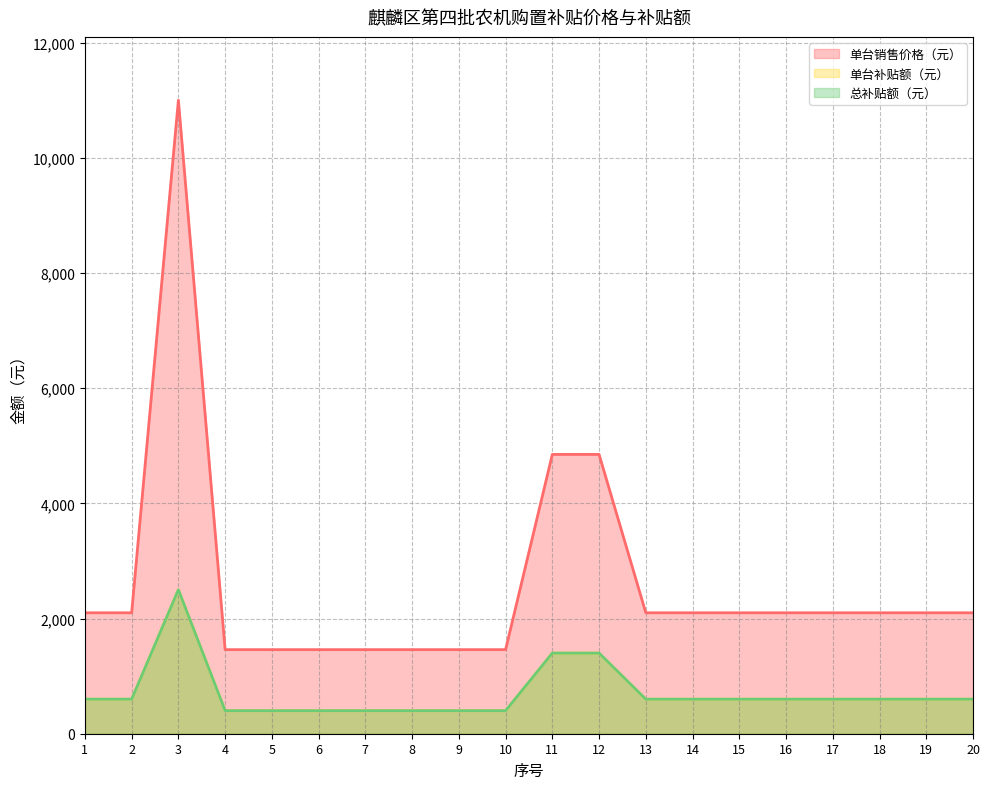

True or false: 单台补贴额（元） has more than 2 points higher than both neighbors.

False